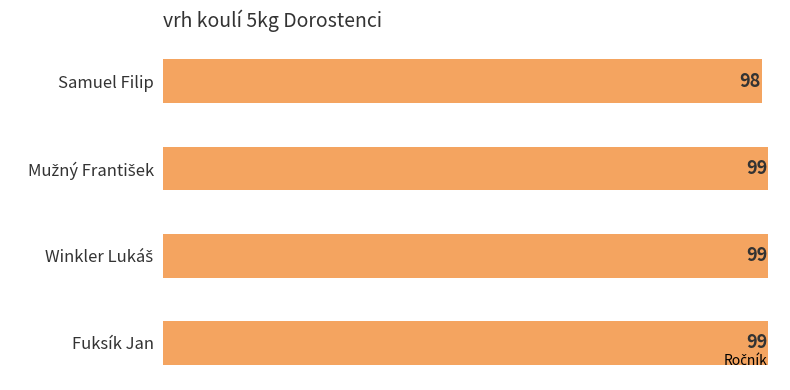

Reading top to bottom, list all the values displayed in this chart.

98	99	99	99